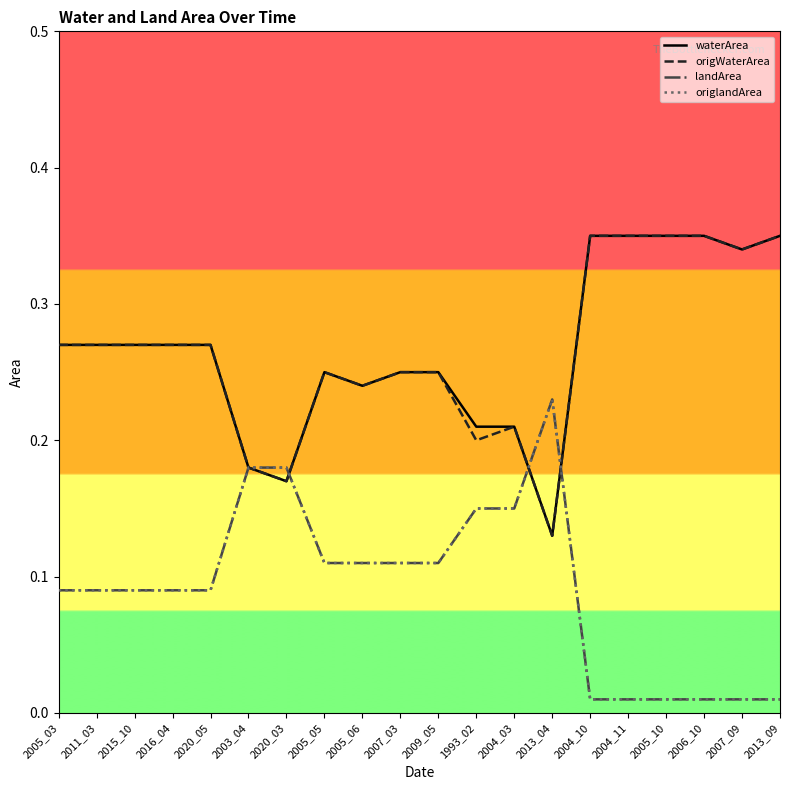

The waterArea series shows 0.3 at 2004_10. True or false?

True